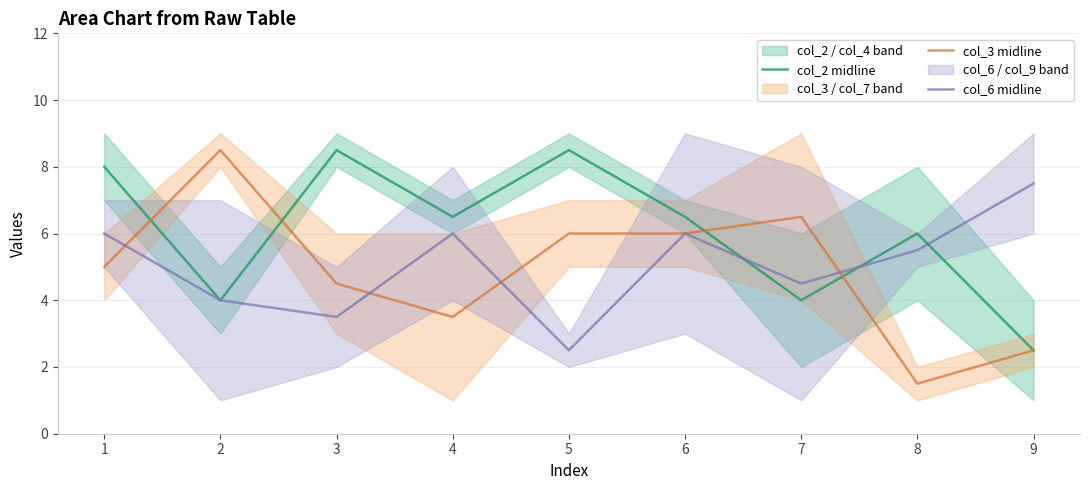

Between 7 and 1, which is larger?

1